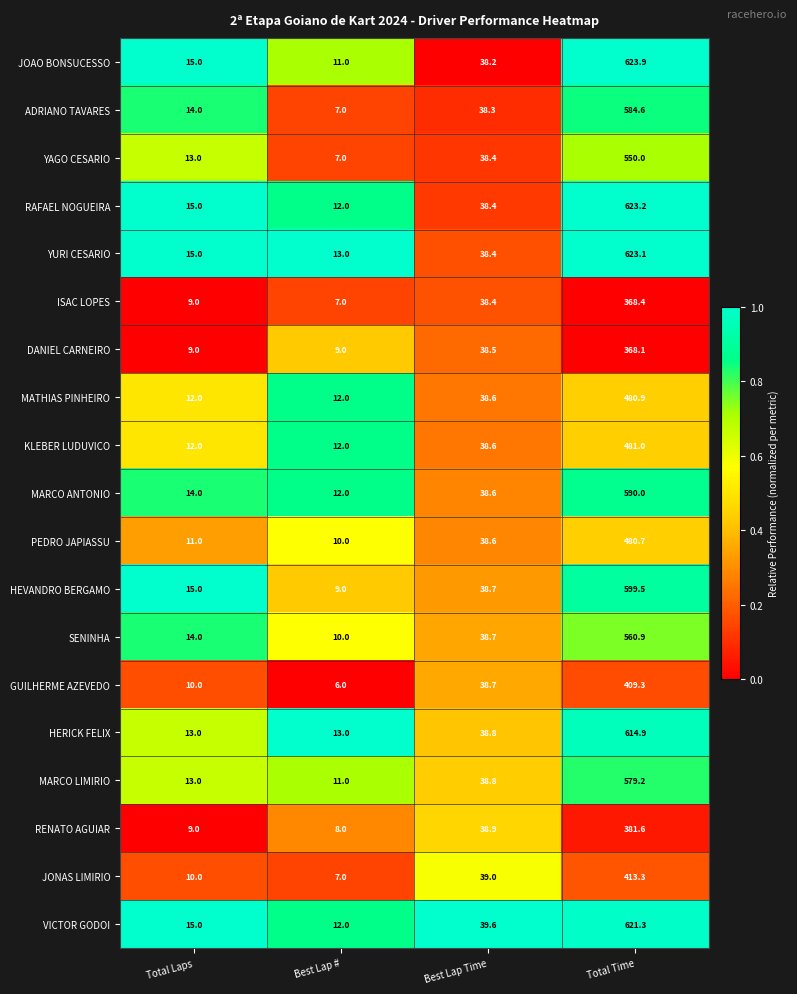

What is the average value of the YAGO CESARIO series?

152.1